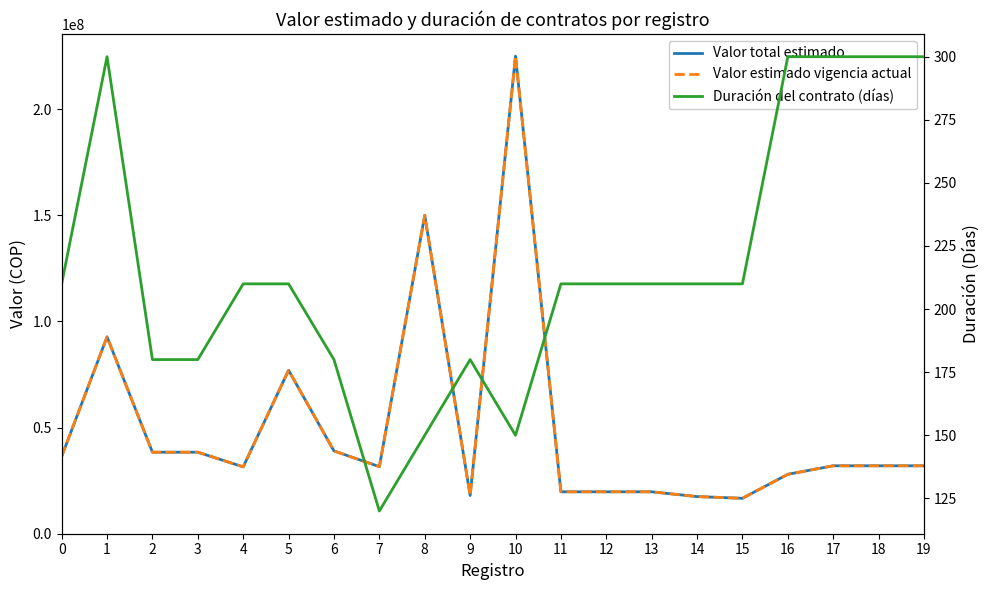

True or false: Valor total estimado and Valor estimado vigencia actual intersect in this chart.

False